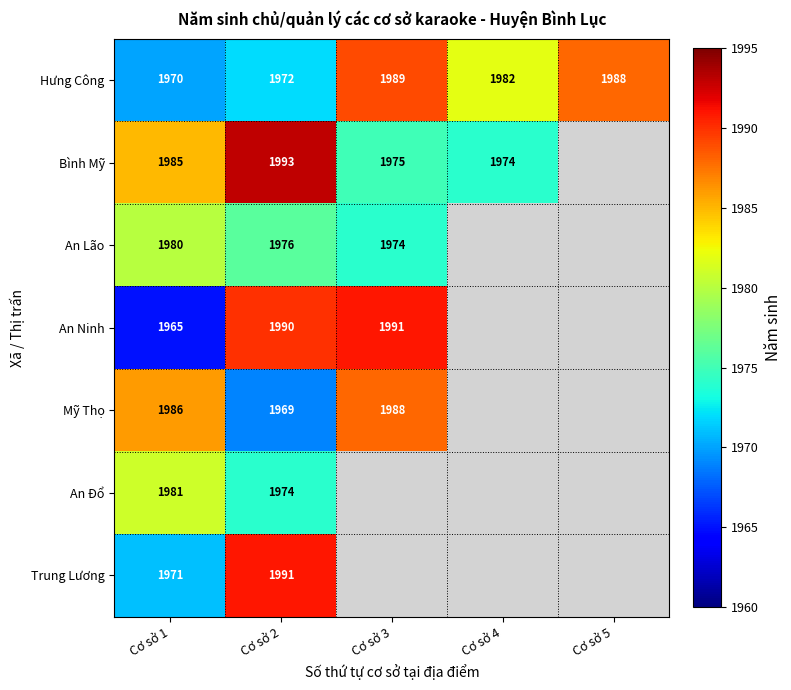

What is the difference between the highest and lowest values at Cơ sở 1?

21